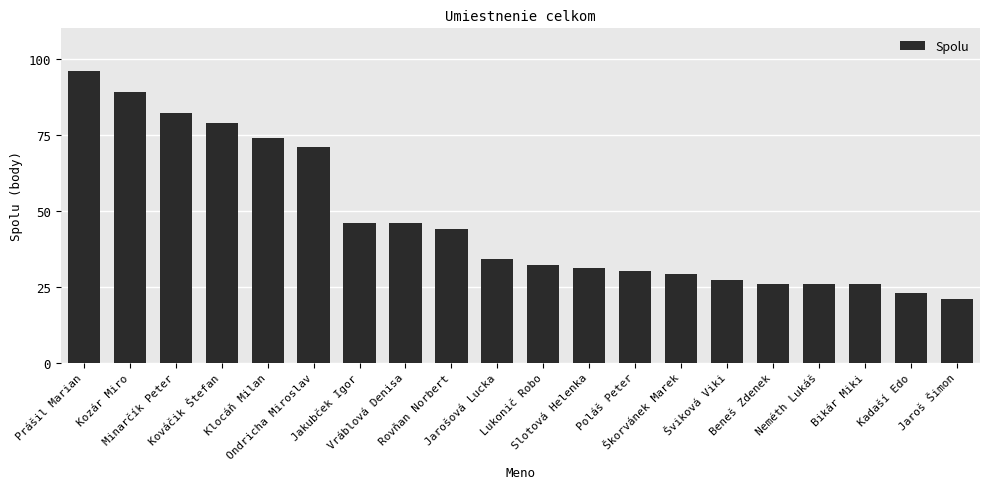

What is the value of the 9th bar from the left?

44